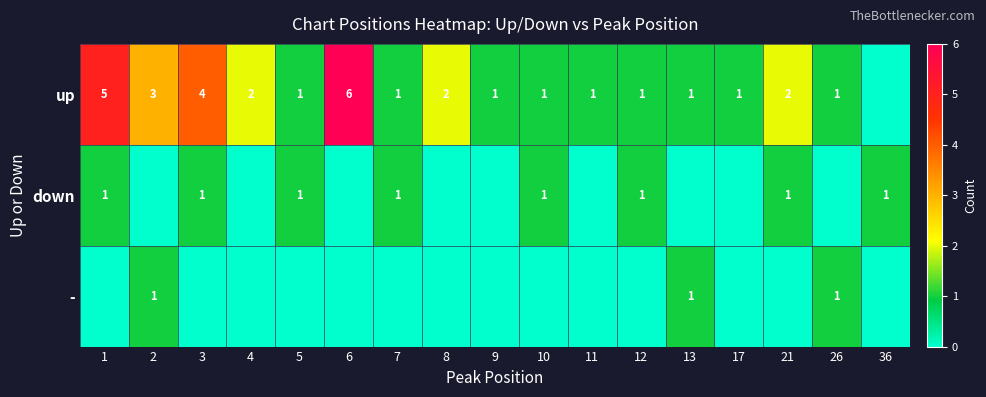

At how many categories does at least one series exceed 3?

3